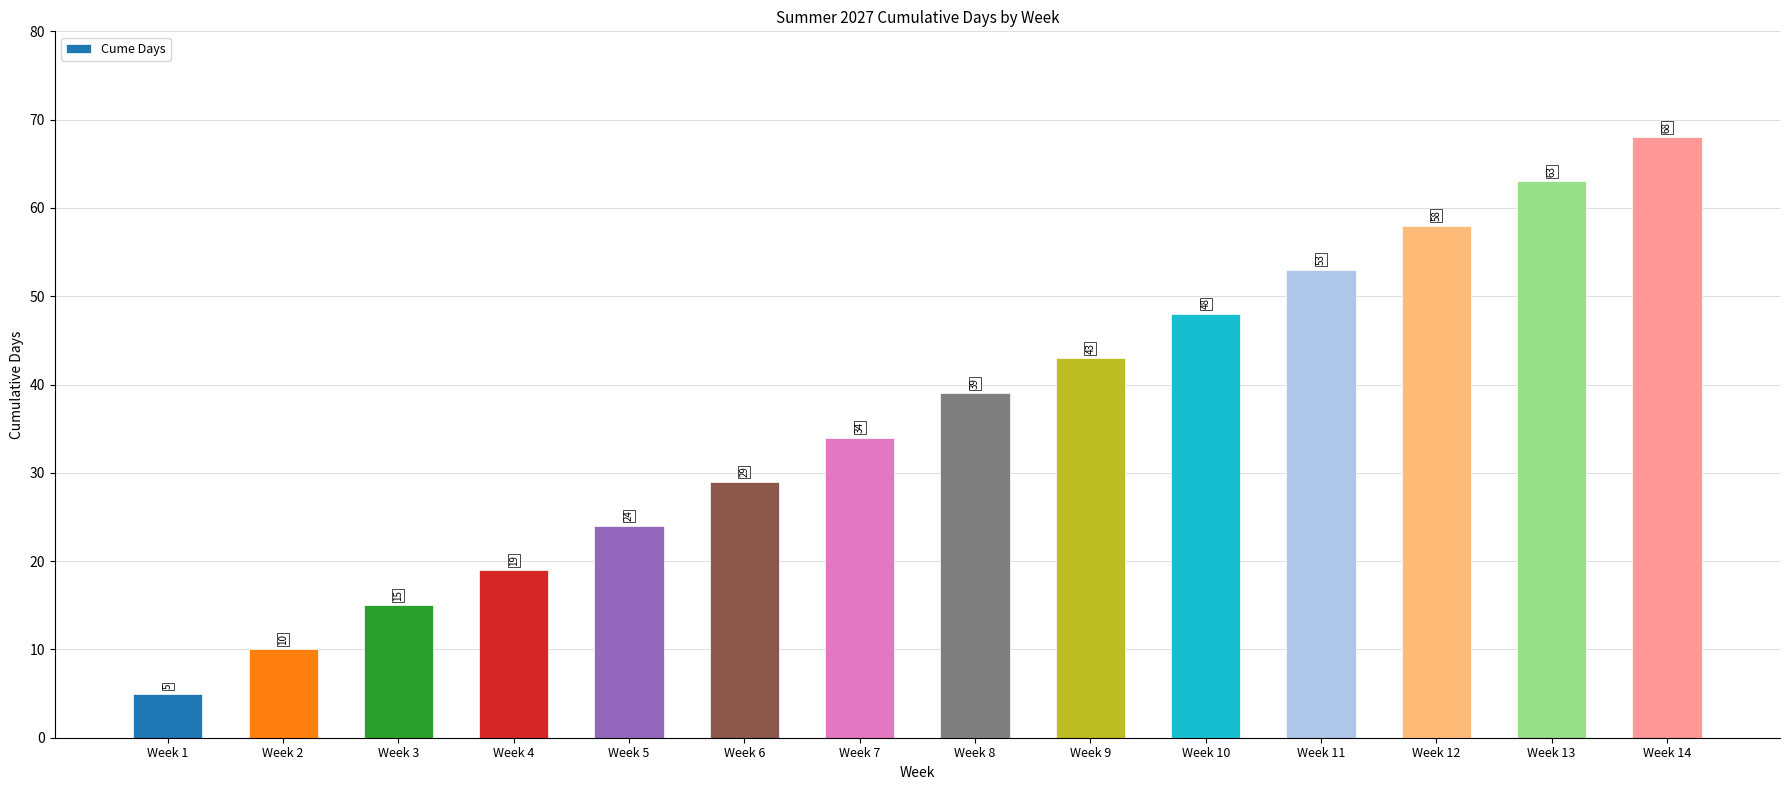

How many categories are shown in the chart?

14